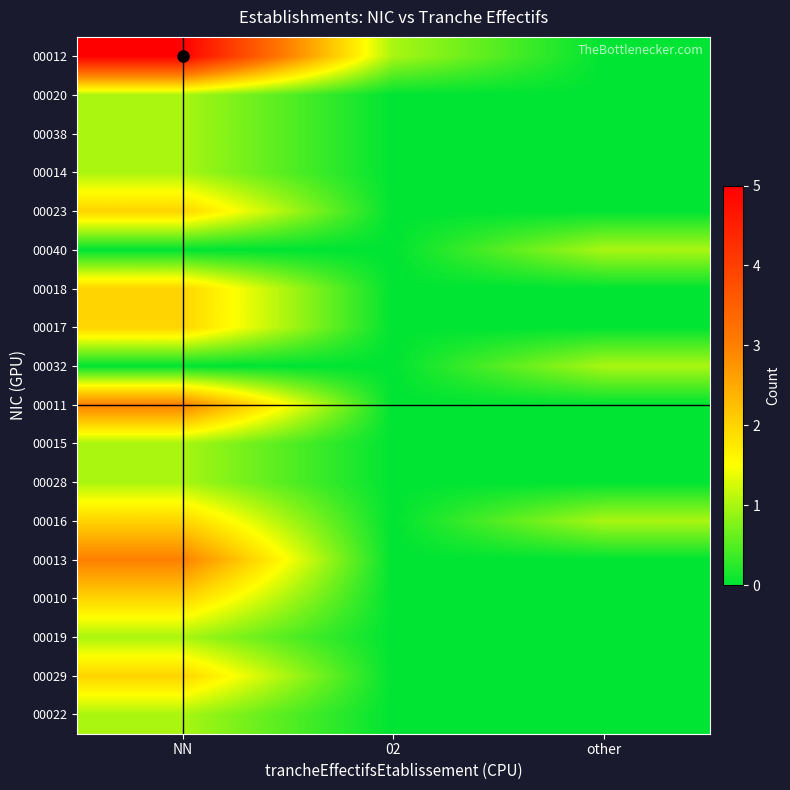

Reading right to left, extract all data points from this chart.

00012: other=0	02=1	NN=5
00020: other=0	02=0	NN=1
00038: other=0	02=0	NN=1
00014: other=0	02=0	NN=1
00023: other=0	02=0	NN=2
00040: other=1	02=0	NN=0
00018: other=0	02=0	NN=2
00017: other=0	02=0	NN=2
00032: other=1	02=0	NN=0
00011: other=0	02=0	NN=3
00015: other=0	02=0	NN=1
00028: other=0	02=0	NN=1
00016: other=1	02=0	NN=2
00013: other=0	02=0	NN=3
00010: other=0	02=0	NN=2
00019: other=0	02=0	NN=1
00029: other=0	02=0	NN=2
00022: other=0	02=0	NN=1